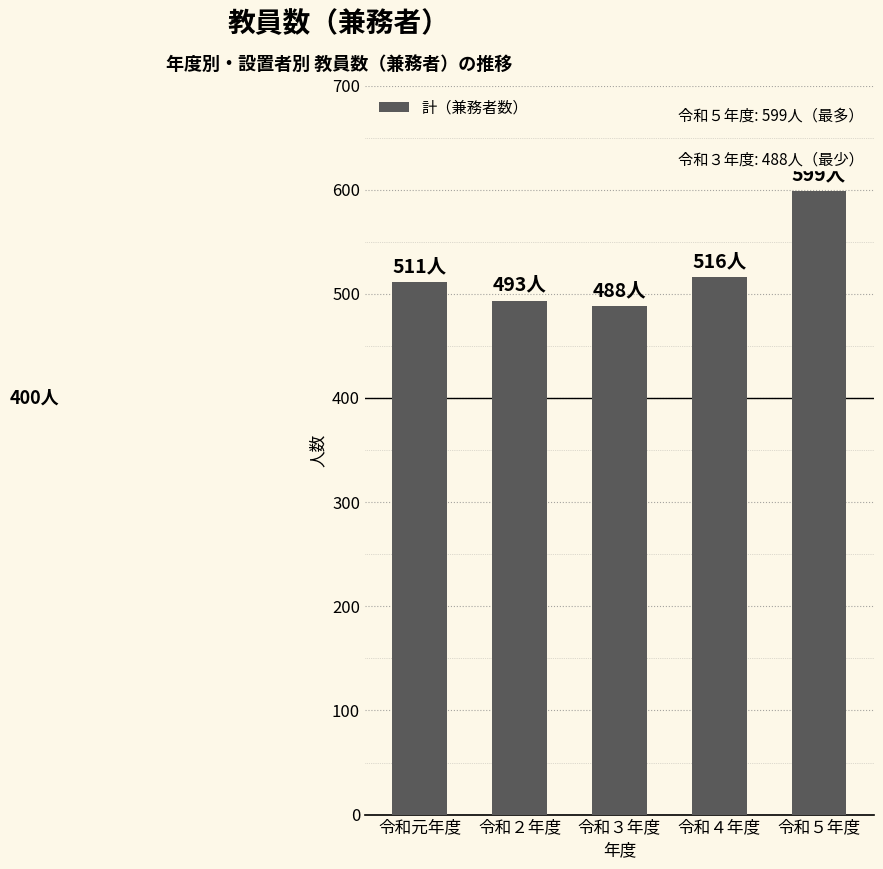

What is the difference between the second highest and second lowest values?

23